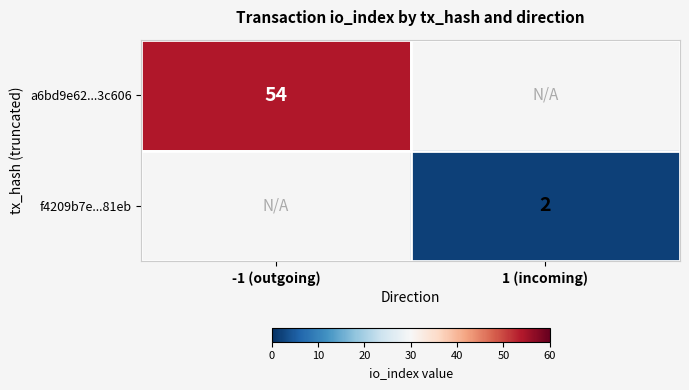

Is the value of a6bd9e62...3c606 at -1 (outgoing) greater than the value of f4209b7e...81eb at 1 (incoming)?

Yes